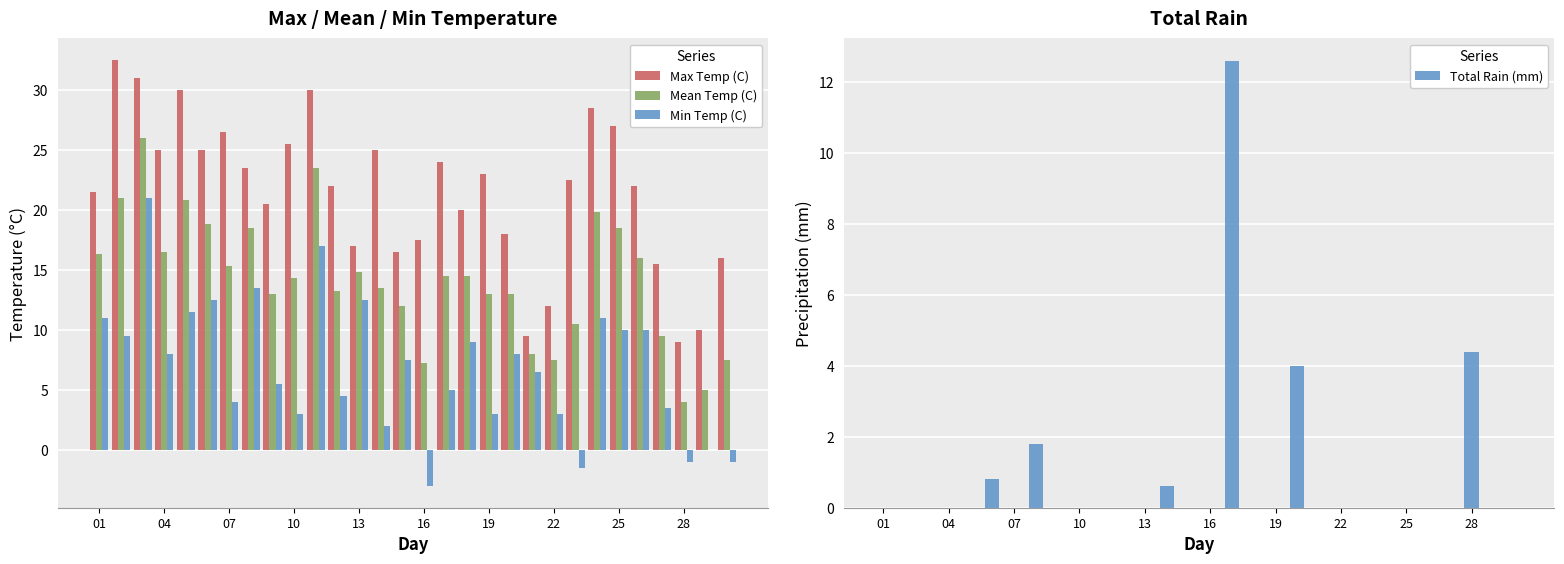

What is the highest value of the Min Temp (C) series?

21.0